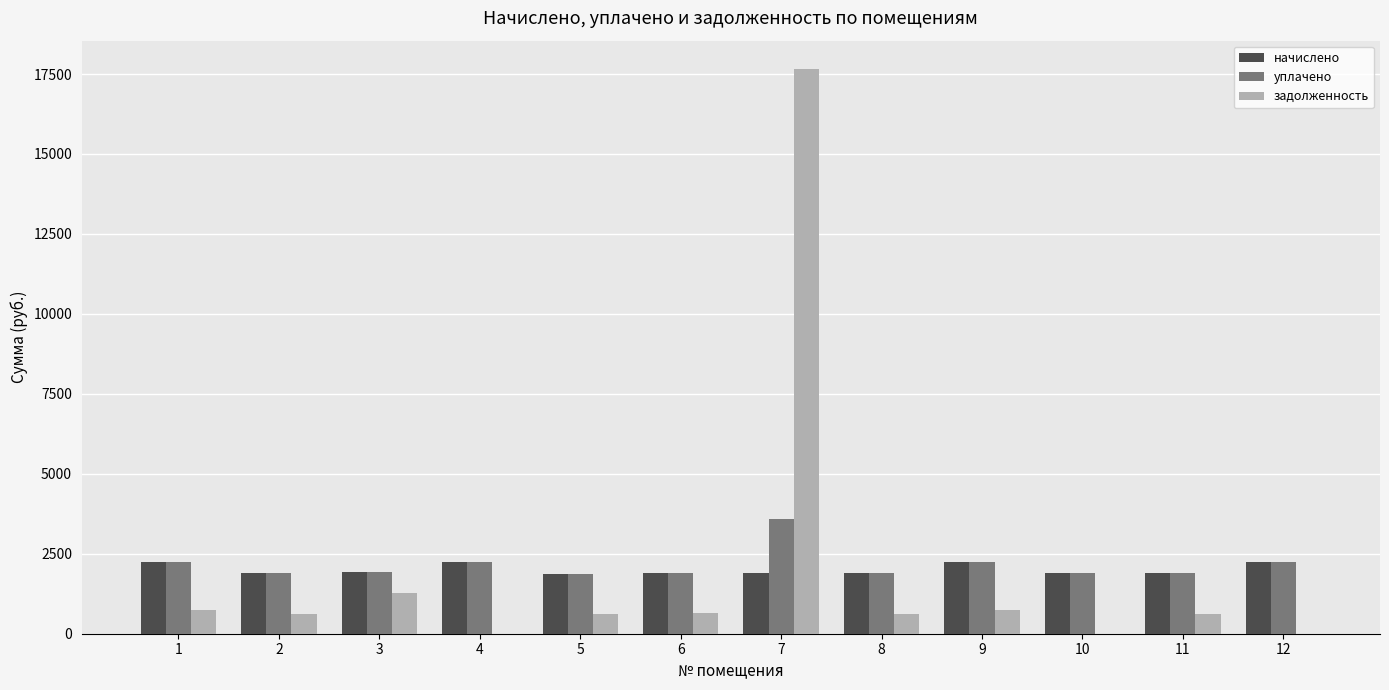

Are the bars horizontal?

No